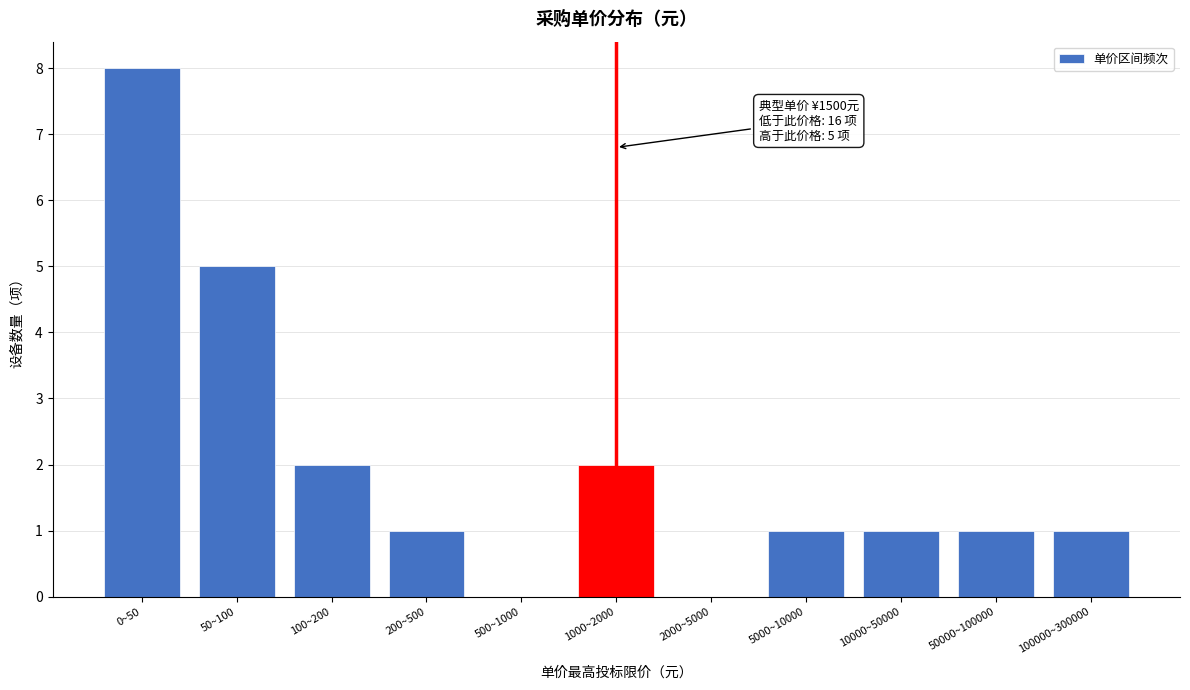

Reading left to right, extract all data points from this chart.

0~50=8	50~100=5	100~200=2	200~500=1	500~1000=0	1000~2000=2	2000~5000=0	5000~10000=1	10000~50000=1	50000~100000=1	100000~300000=1